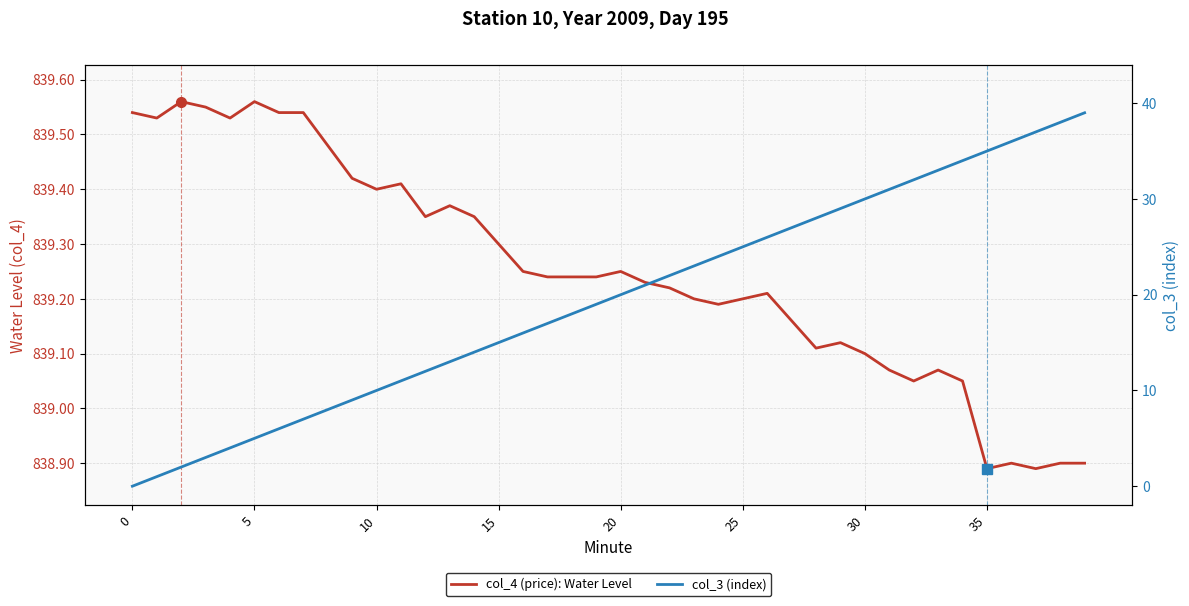

True or false: col_4 (price): Water Level has a value of 416.4 at 10.

False